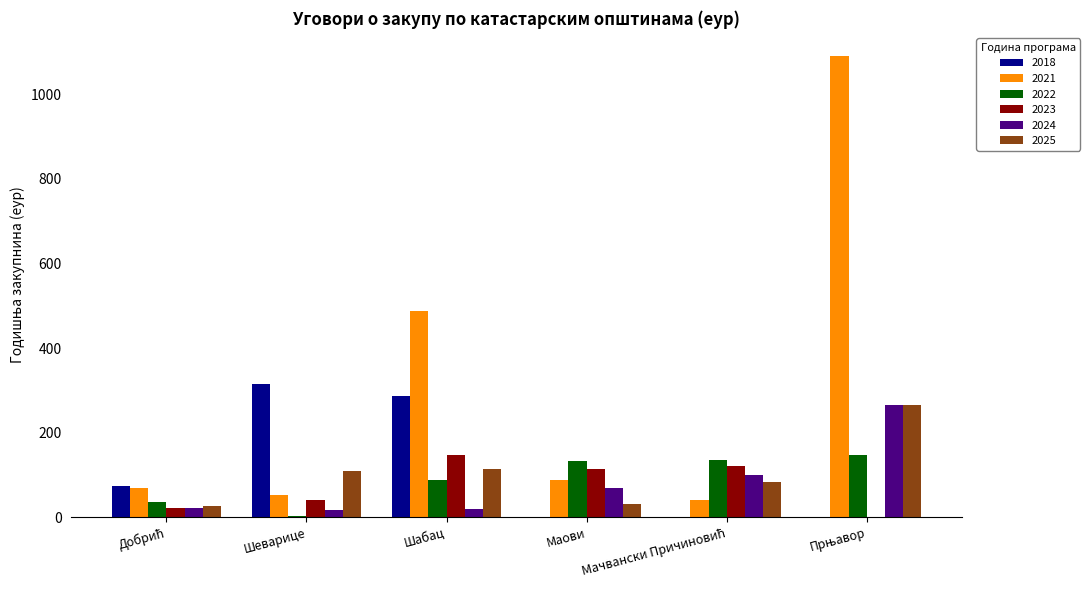

The value of 2018 at Шеварице is 433.7. True or false?

False